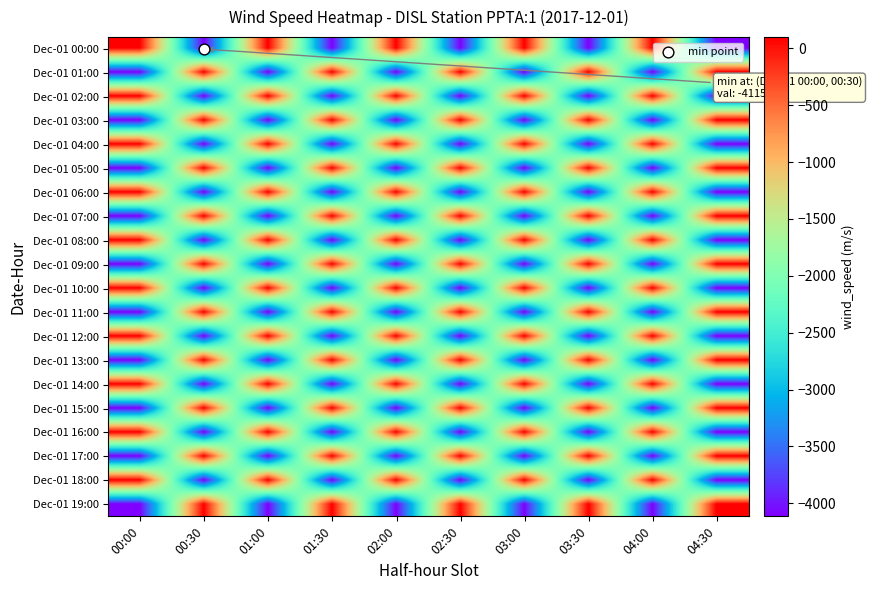

Reading left to right, transcribe all the data shown in this chart.

Dec-01 00:00: 00:00=99.0	00:30=-4115.0	01:00=99.0	01:30=-4115.0	02:00=99.0	02:30=-4115.0	03:00=99.0	03:30=-4115.0	04:00=99.0	04:30=-4115.0
Dec-01 01:00: 00:00=-4115.0	00:30=99.0	01:00=-4115.0	01:30=99.0	02:00=-4115.0	02:30=99.0	03:00=-4115.0	03:30=99.0	04:00=-4115.0	04:30=99.0
Dec-01 02:00: 00:00=99.0	00:30=-4115.0	01:00=99.0	01:30=-4115.0	02:00=99.0	02:30=-4115.0	03:00=99.0	03:30=-4115.0	04:00=99.0	04:30=-4115.0
Dec-01 03:00: 00:00=-4115.0	00:30=99.0	01:00=-4115.0	01:30=99.0	02:00=-4115.0	02:30=99.0	03:00=-4115.0	03:30=99.0	04:00=-4115.0	04:30=99.0
Dec-01 04:00: 00:00=99.0	00:30=-4115.0	01:00=99.0	01:30=-4115.0	02:00=99.0	02:30=-4115.0	03:00=99.0	03:30=-4115.0	04:00=99.0	04:30=-4115.0
Dec-01 05:00: 00:00=-4115.0	00:30=99.0	01:00=-4115.0	01:30=99.0	02:00=-4115.0	02:30=99.0	03:00=-4115.0	03:30=99.0	04:00=-4115.0	04:30=99.0
Dec-01 06:00: 00:00=99.0	00:30=-4115.0	01:00=99.0	01:30=-4115.0	02:00=99.0	02:30=-4115.0	03:00=99.0	03:30=-4115.0	04:00=99.0	04:30=-4115.0
Dec-01 07:00: 00:00=-4115.0	00:30=99.0	01:00=-4115.0	01:30=99.0	02:00=-4115.0	02:30=99.0	03:00=-4115.0	03:30=99.0	04:00=-4115.0	04:30=99.0
Dec-01 08:00: 00:00=99.0	00:30=-4115.0	01:00=99.0	01:30=-4115.0	02:00=99.0	02:30=-4115.0	03:00=99.0	03:30=-4115.0	04:00=99.0	04:30=-4115.0
Dec-01 09:00: 00:00=-4115.0	00:30=99.0	01:00=-4115.0	01:30=99.0	02:00=-4115.0	02:30=99.0	03:00=-4115.0	03:30=99.0	04:00=-4115.0	04:30=99.0
Dec-01 10:00: 00:00=99.0	00:30=-4115.0	01:00=99.0	01:30=-4115.0	02:00=99.0	02:30=-4115.0	03:00=99.0	03:30=-4115.0	04:00=99.0	04:30=-4115.0
Dec-01 11:00: 00:00=-4115.0	00:30=99.0	01:00=-4115.0	01:30=99.0	02:00=-4115.0	02:30=99.0	03:00=-4115.0	03:30=99.0	04:00=-4115.0	04:30=99.0
Dec-01 12:00: 00:00=99.0	00:30=-4115.0	01:00=99.0	01:30=-4115.0	02:00=99.0	02:30=-4115.0	03:00=99.0	03:30=-4115.0	04:00=99.0	04:30=-4115.0
Dec-01 13:00: 00:00=-4115.0	00:30=99.0	01:00=-4115.0	01:30=99.0	02:00=-4115.0	02:30=99.0	03:00=-4115.0	03:30=99.0	04:00=-4115.0	04:30=99.0
Dec-01 14:00: 00:00=99.0	00:30=-4115.0	01:00=99.0	01:30=-4115.0	02:00=99.0	02:30=-4115.0	03:00=99.0	03:30=-4115.0	04:00=99.0	04:30=-4115.0
Dec-01 15:00: 00:00=-4115.0	00:30=99.0	01:00=-4115.0	01:30=99.0	02:00=-4115.0	02:30=99.0	03:00=-4115.0	03:30=99.0	04:00=-4115.0	04:30=99.0
Dec-01 16:00: 00:00=99.0	00:30=-4115.0	01:00=99.0	01:30=-4115.0	02:00=99.0	02:30=-4115.0	03:00=99.0	03:30=-4115.0	04:00=99.0	04:30=-4115.0
Dec-01 17:00: 00:00=-4115.0	00:30=99.0	01:00=-4115.0	01:30=99.0	02:00=-4115.0	02:30=99.0	03:00=-4115.0	03:30=99.0	04:00=-4115.0	04:30=99.0
Dec-01 18:00: 00:00=99.0	00:30=-4115.0	01:00=99.0	01:30=-4115.0	02:00=99.0	02:30=-4115.0	03:00=99.0	03:30=-4115.0	04:00=99.0	04:30=-4115.0
Dec-01 19:00: 00:00=-4115.0	00:30=99.0	01:00=-4115.0	01:30=99.0	02:00=-4115.0	02:30=99.0	03:00=-4115.0	03:30=99.0	04:00=-4115.0	04:30=99.0